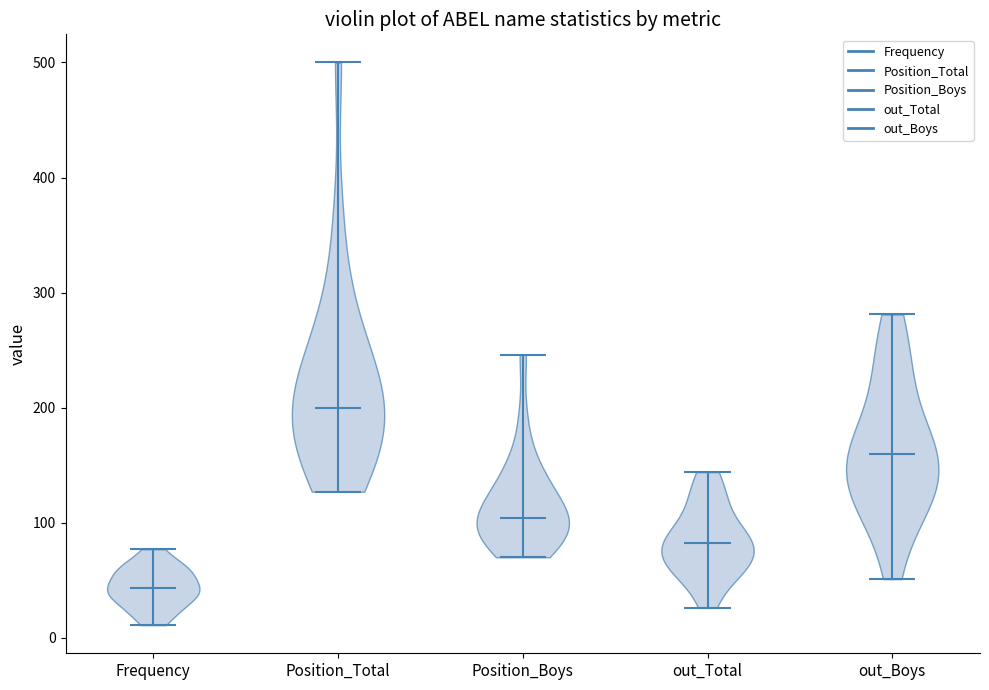

Where does the median line of the violin for out_Boys sit on the y-axis? The values are not printed on the chart, so give them approximately, as read against the axis.

160